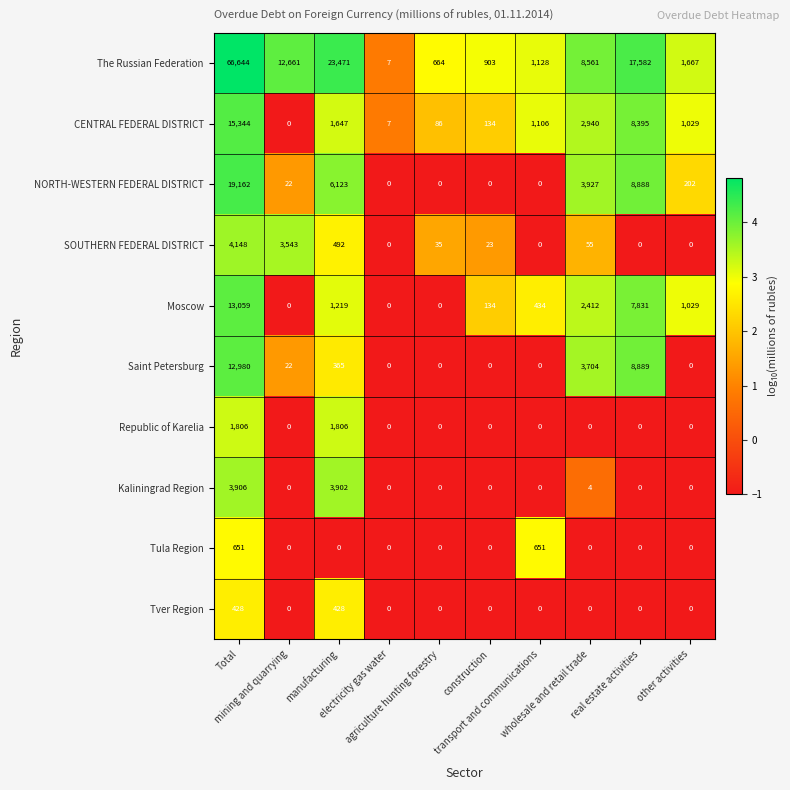

How many distinct data groups are displayed?

10